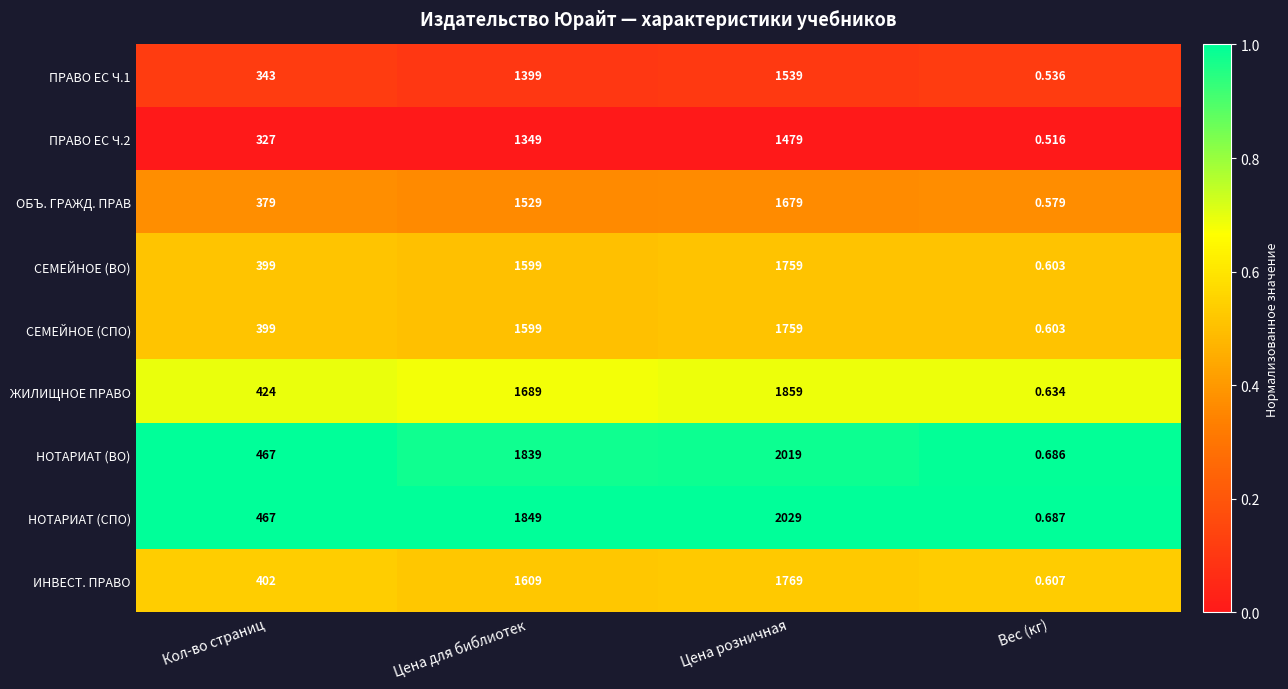

How many series are shown in this chart?

9